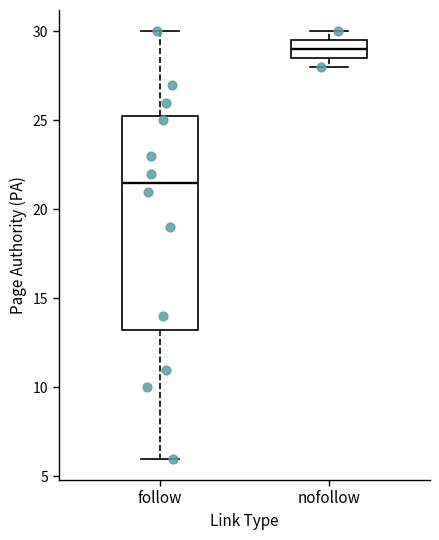

Reading left to right, read every box against the y-axis: the position of its median line, the range the box covers, and the ends of its whiskers. The values are not printed on the chart, so give them approximately, as read against the axis.

follow: median 21.5, box 13.5 to 25.5, whiskers 6.0 to 30.0
nofollow: median 29.0, box 28.5 to 29.5, whiskers 28.0 to 30.0